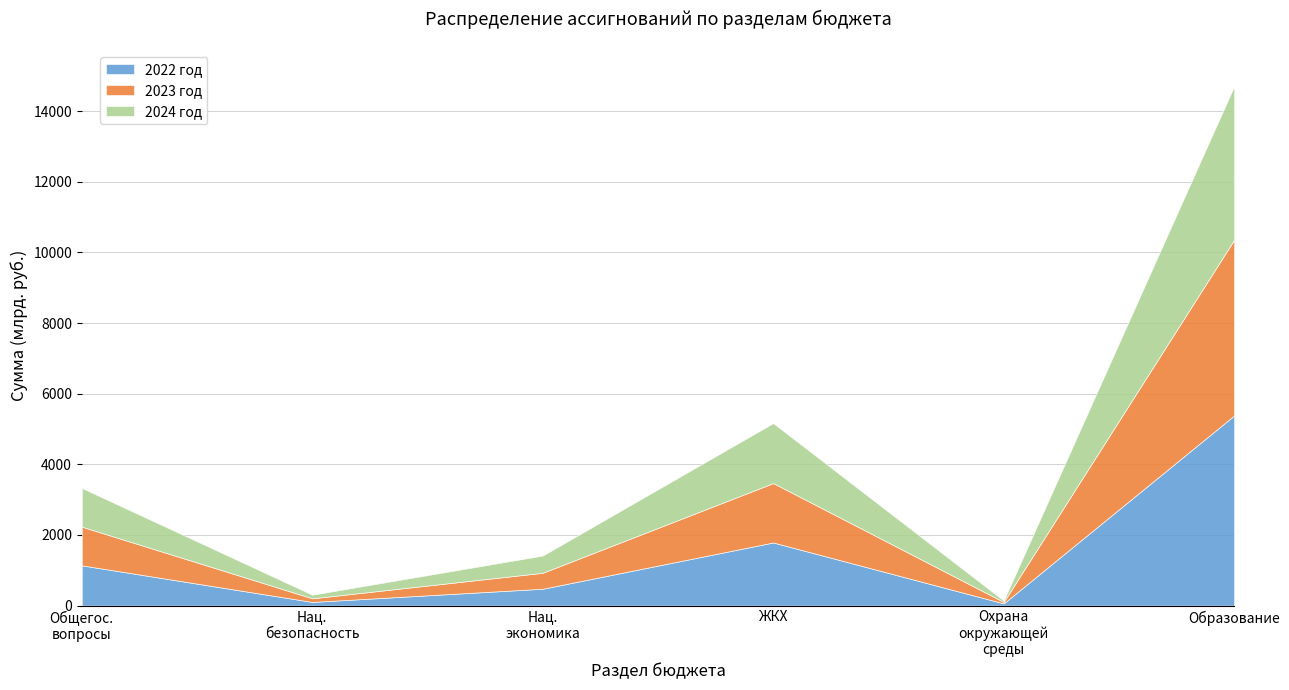

Which category has the highest value across all series?

ОБРАЗОВАНИЕ